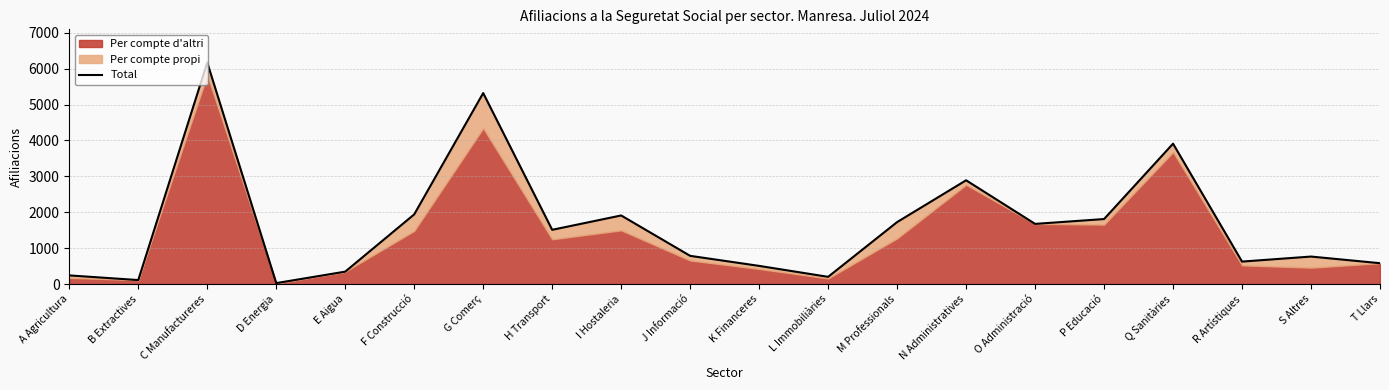

Rank the categories by value from highest to lowest.

C Manufactureres, G Comerç, Q Sanitàries, N Administratives, F Construcció, I Hostaleria, P Educació, M Professionals, O Administració, H Transport, J Informació, S Altres, R Artístiques, T Llars, K Financeres, E Aigua, A Agricultura, L Immobiliàries, B Extractives, D Energia